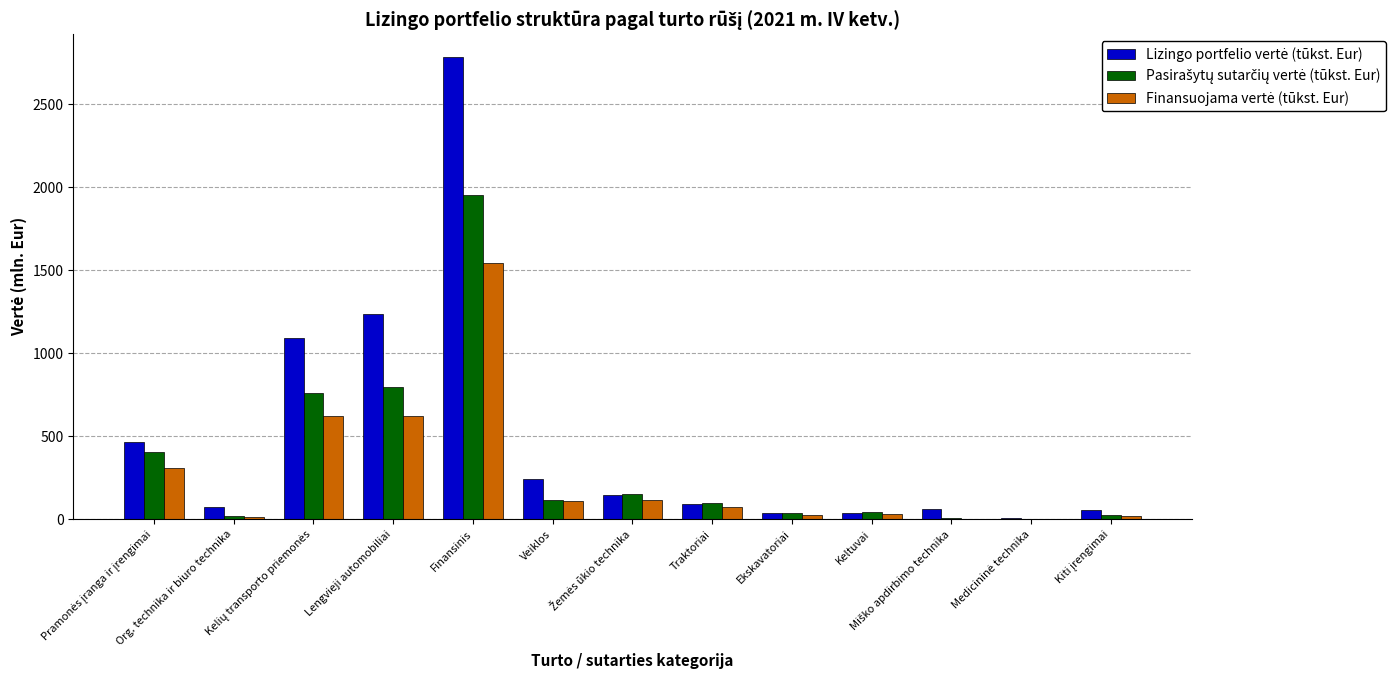

Count the number of categories in the chart.

13